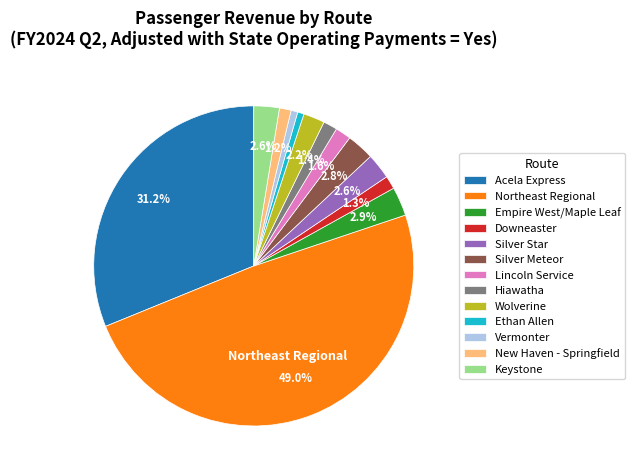

To the nearest percent, what portion does Acela Express represent?

31%